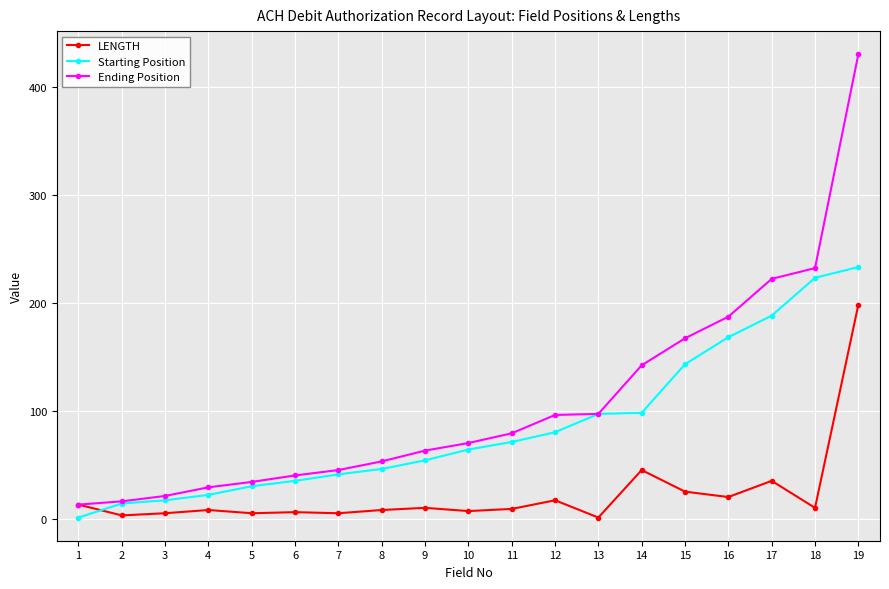

How many times do LENGTH and Starting Position cross each other?

1